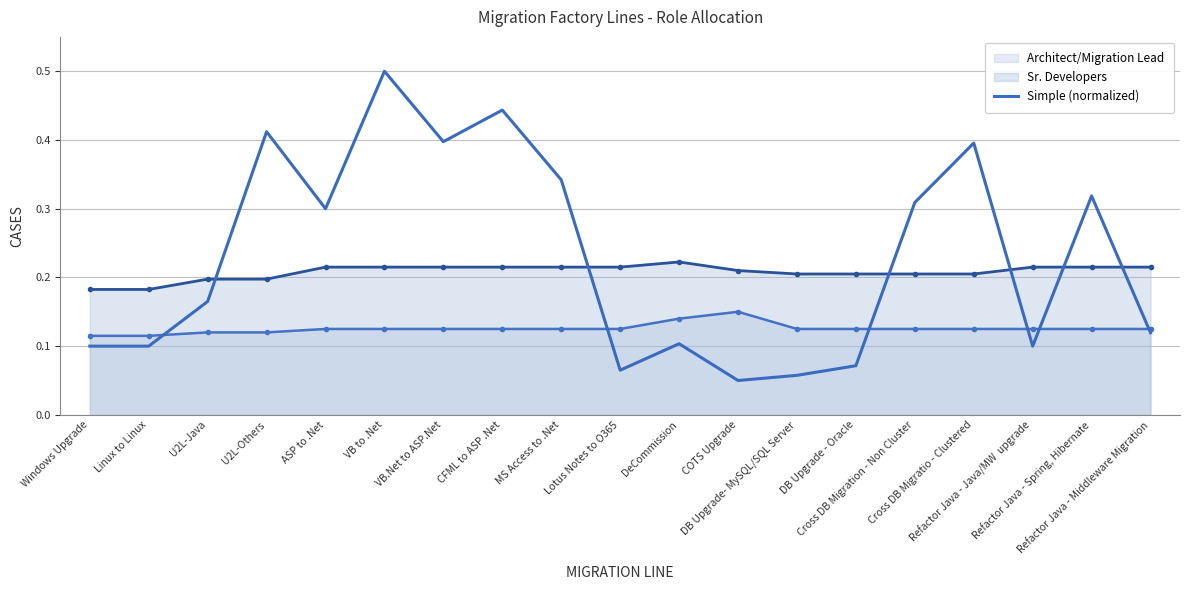

What position from the left is Refactor Java - Middleware Migration?

19